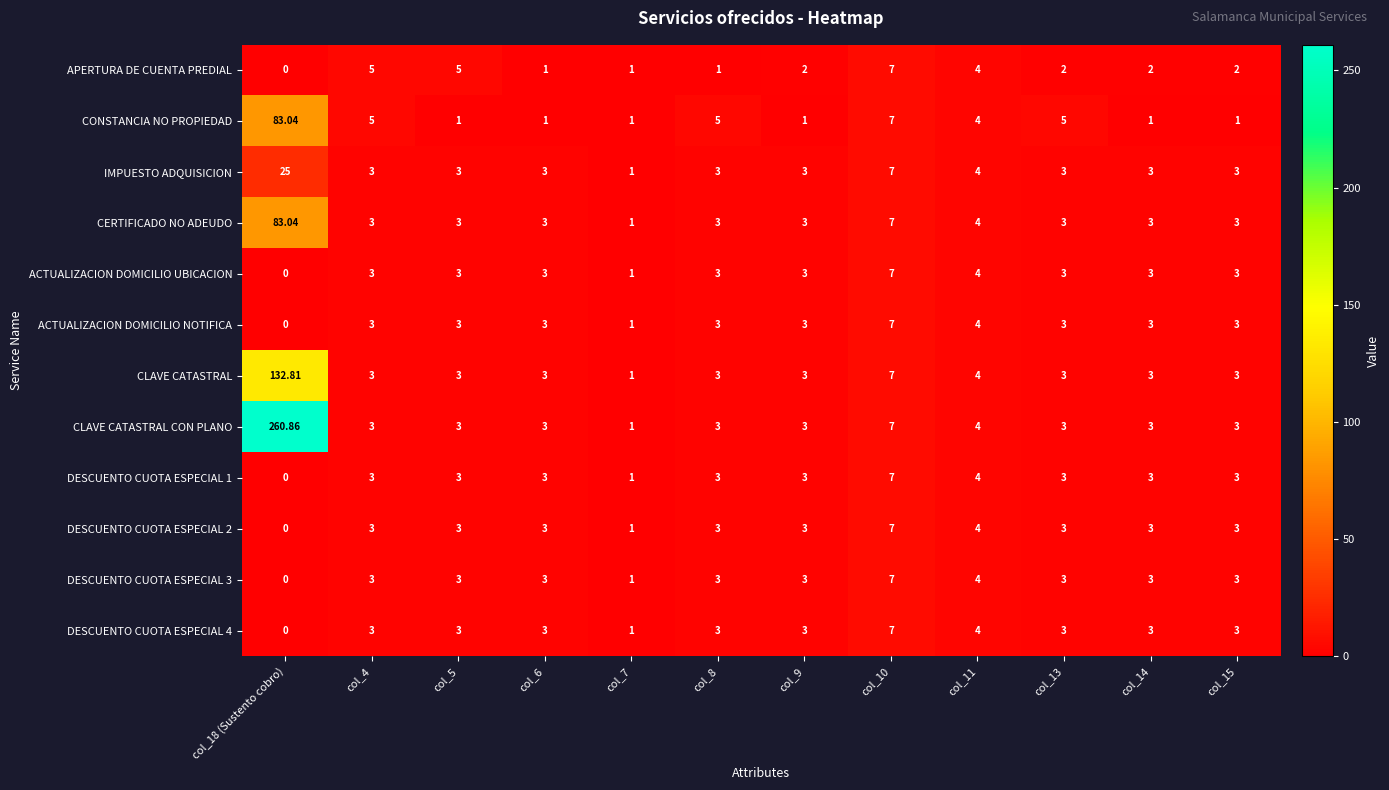

Which series changed the most between col_6 and col_14?

APERTURA DE CUENTA PREDIAL